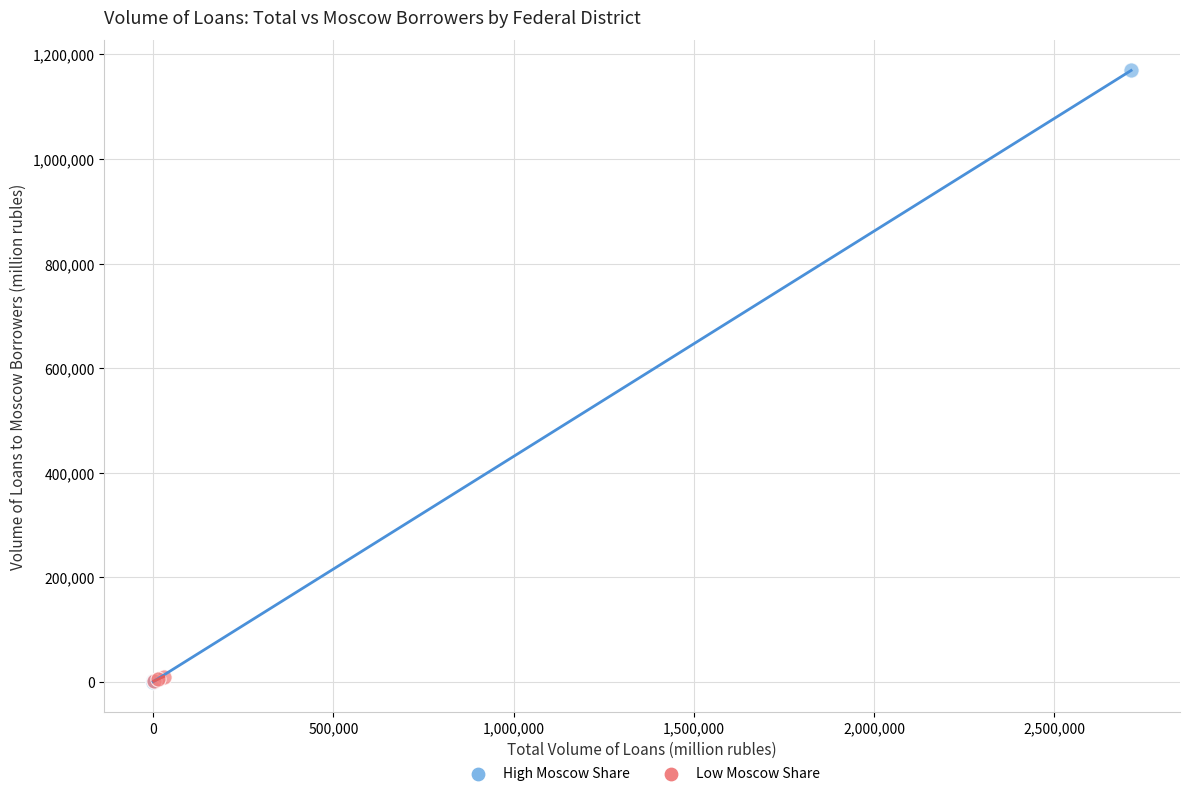

Which series contains the highest Y value?

High Moscow Share